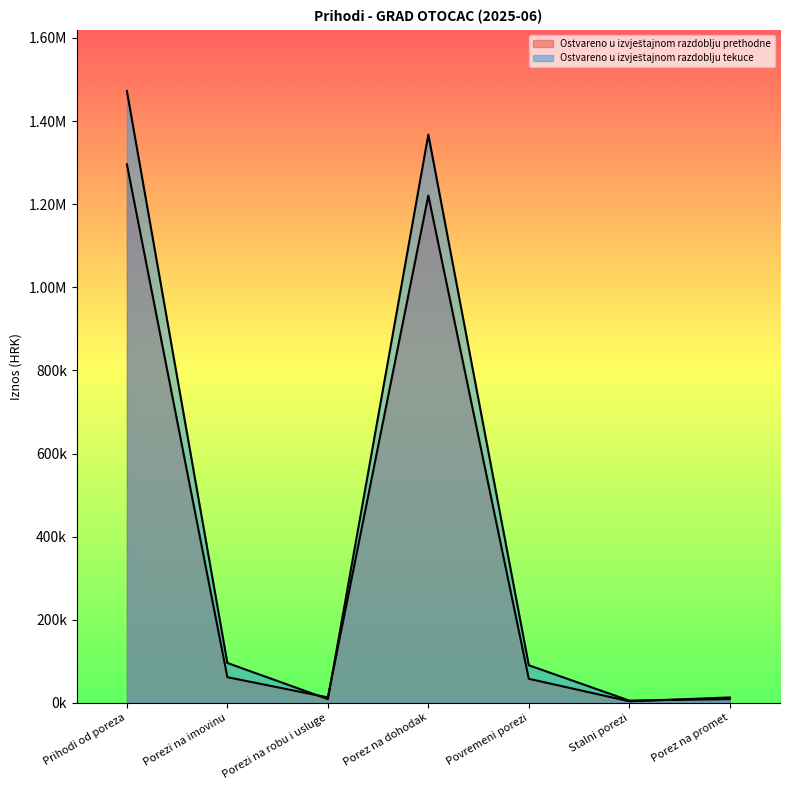

How many values in the Ostvareno u izvještajnom razdoblju tekuce series are below 90512?

3